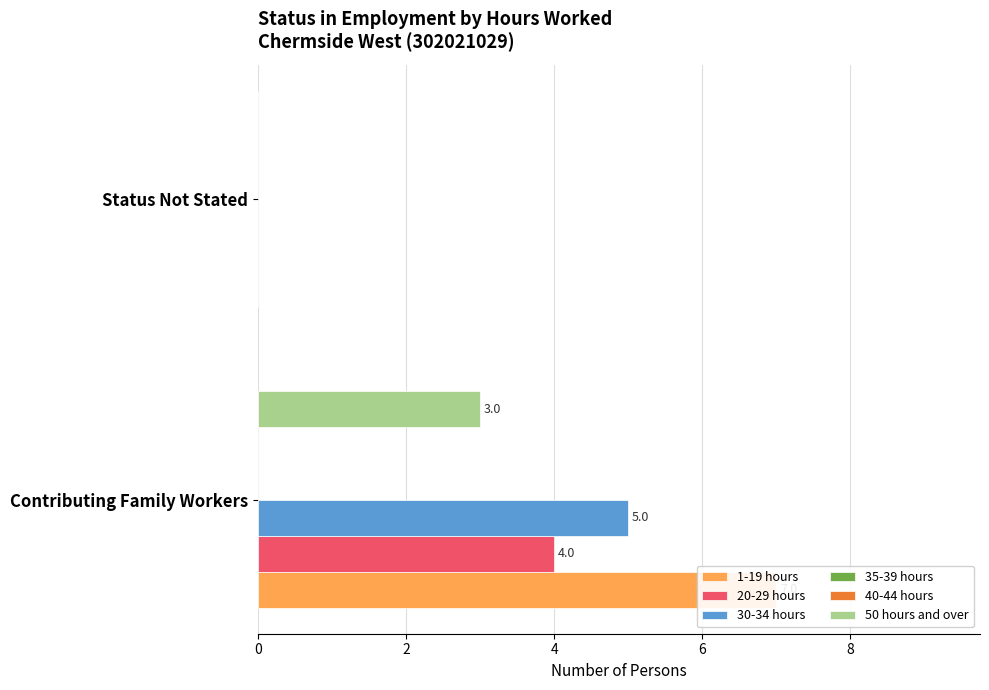

At how many categories does at least one series exceed 3?

1